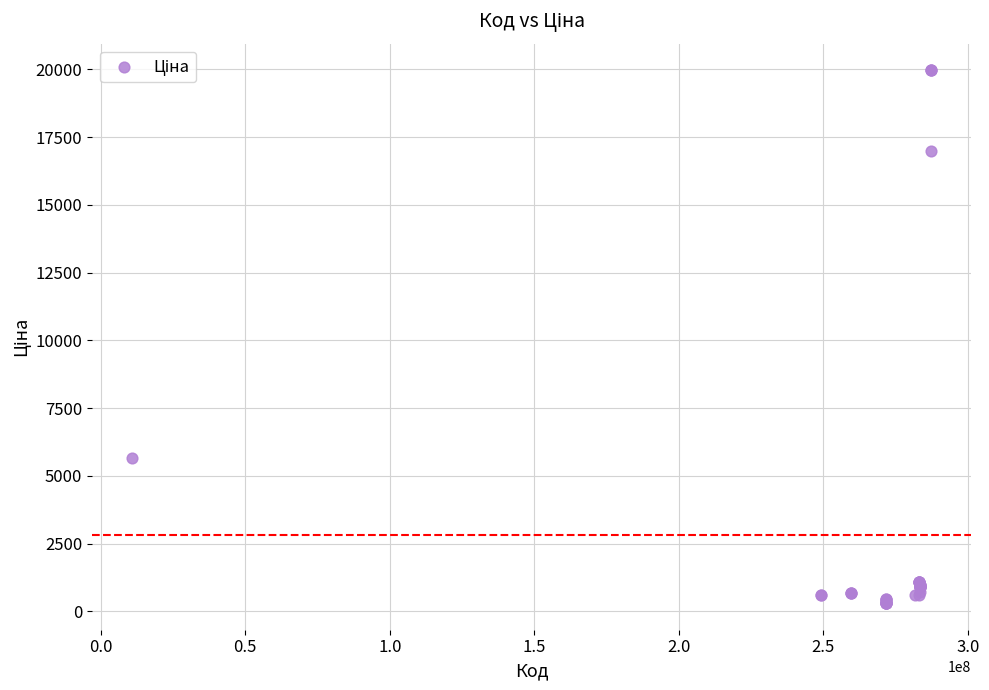

What Y value in the scatter plot is closest to 10137?

5673.8